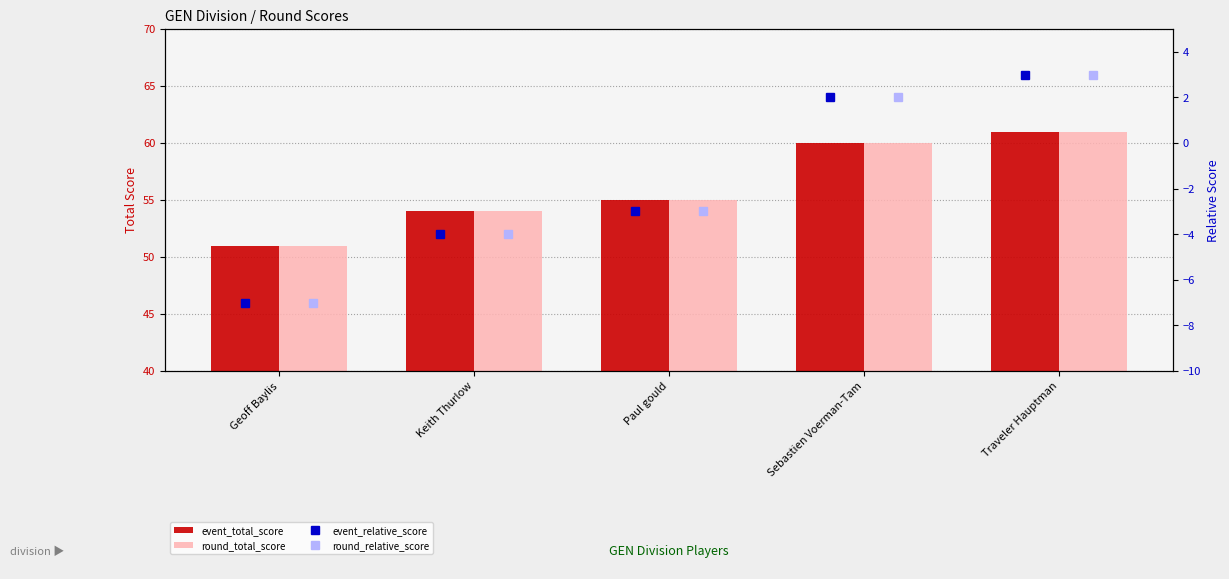

Rank the series at Traveler Hauptman from lowest to highest value.

event_relative_score, round_relative_score, event_total_score, round_total_score